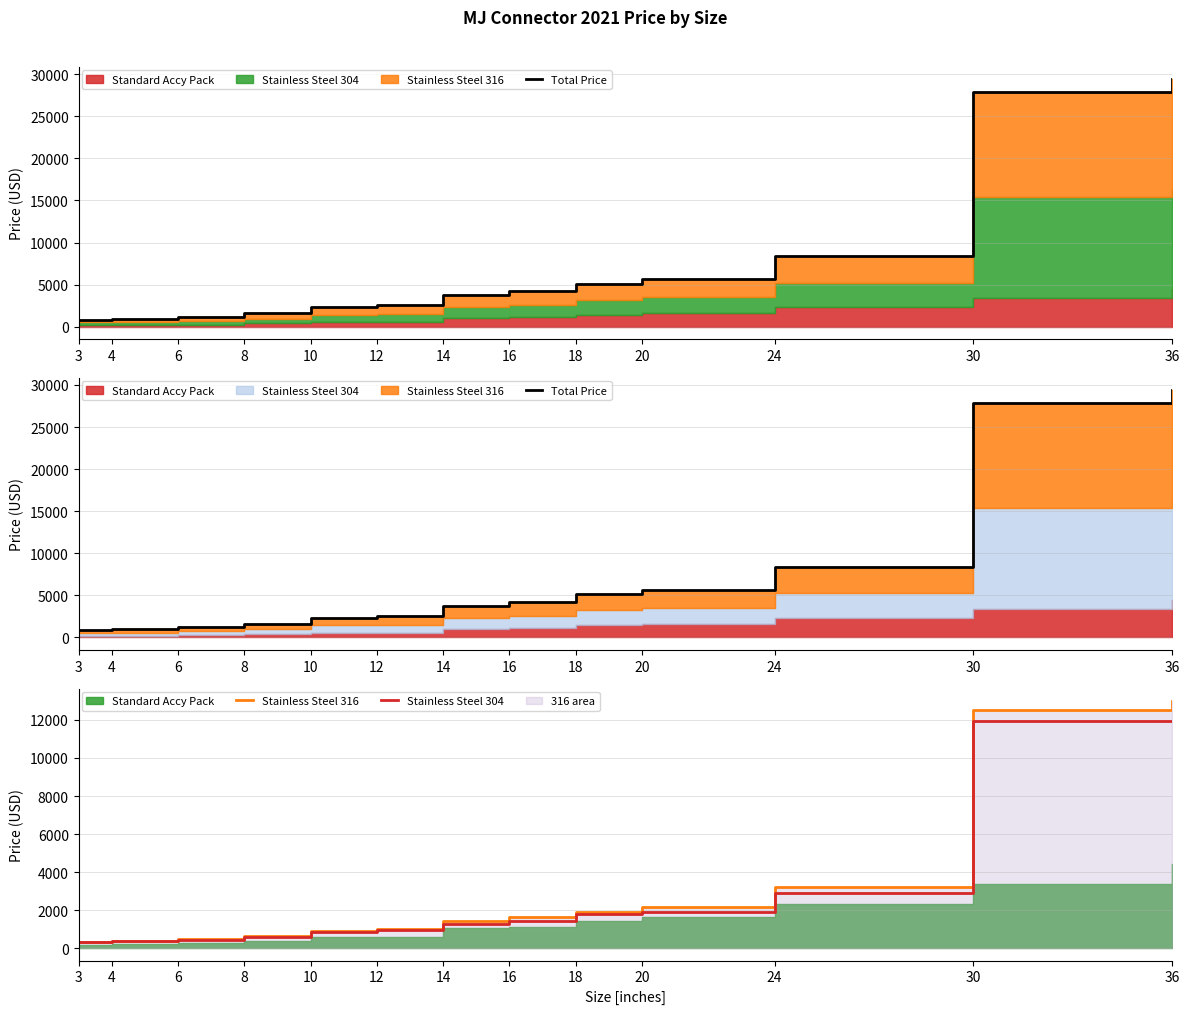

Which has a higher value, 10 or 3?

10